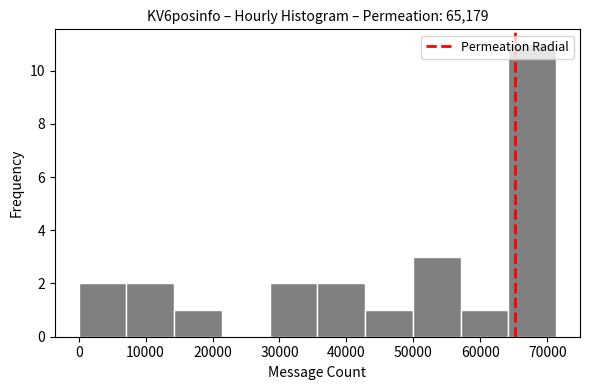

Reading left to right, list every bar in this chart as the range it spans on the x-axis followed by its height. Neither the bar edges nor the heights are printed on the chart, so give them approximately, as read against the axes.

0 to 7000: 2
7000 to 14000: 2
14000 to 21000: 1
21000 to 29000: 0
29000 to 36000: 2
36000 to 43000: 2
43000 to 50000: 1
50000 to 57000: 3
57000 to 64000: 1
64000 to 71000: 11